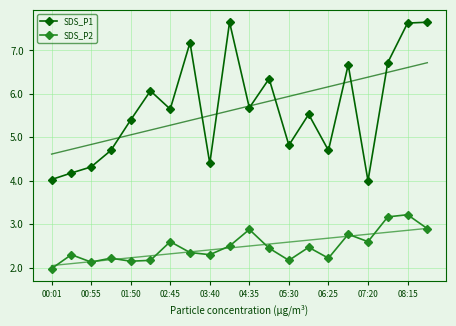

Which label corresponds to the smallest value in the chart?

00:01